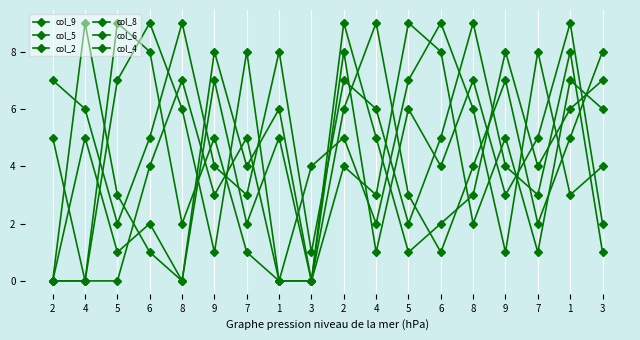

List the series in order of their peak value, highest first.

col_9, col_5, col_2, col_8, col_6, col_4